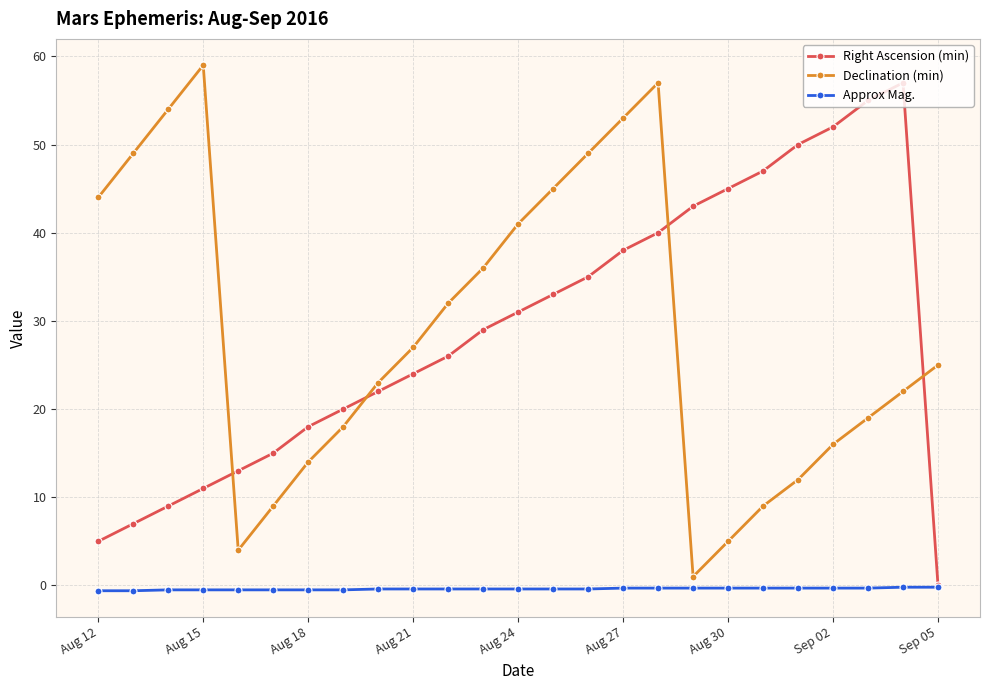

How many times do Declination (min) and Right Ascension (min) cross each other?

4